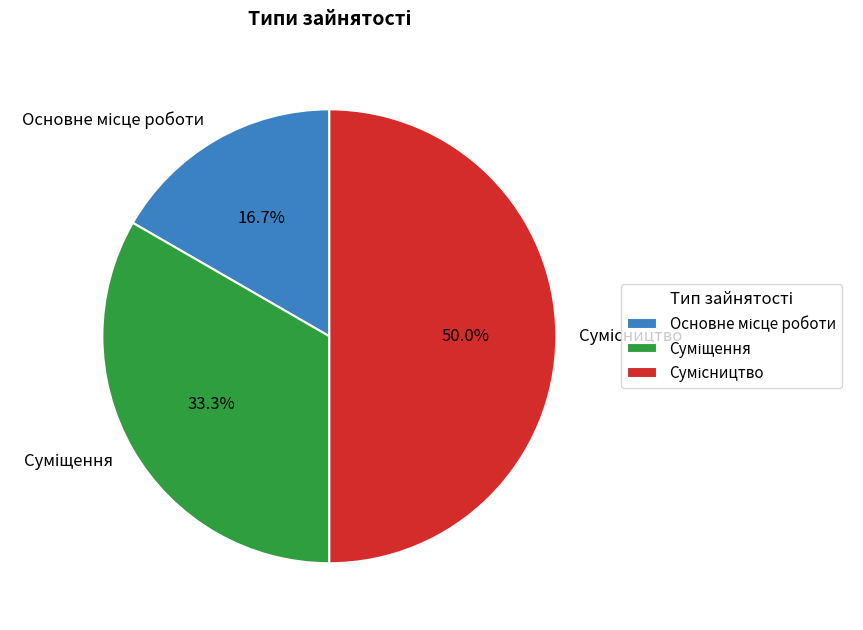

To the nearest percent, what is the difference between the largest and smallest slice percentages?

33%